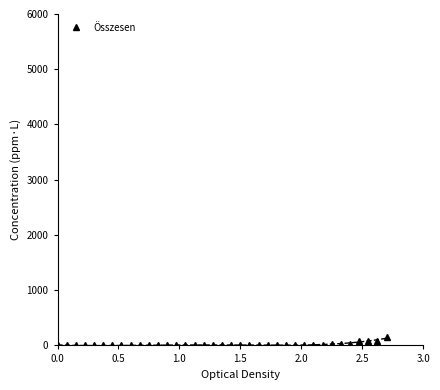

What is the value of the 25th point from the left?

9